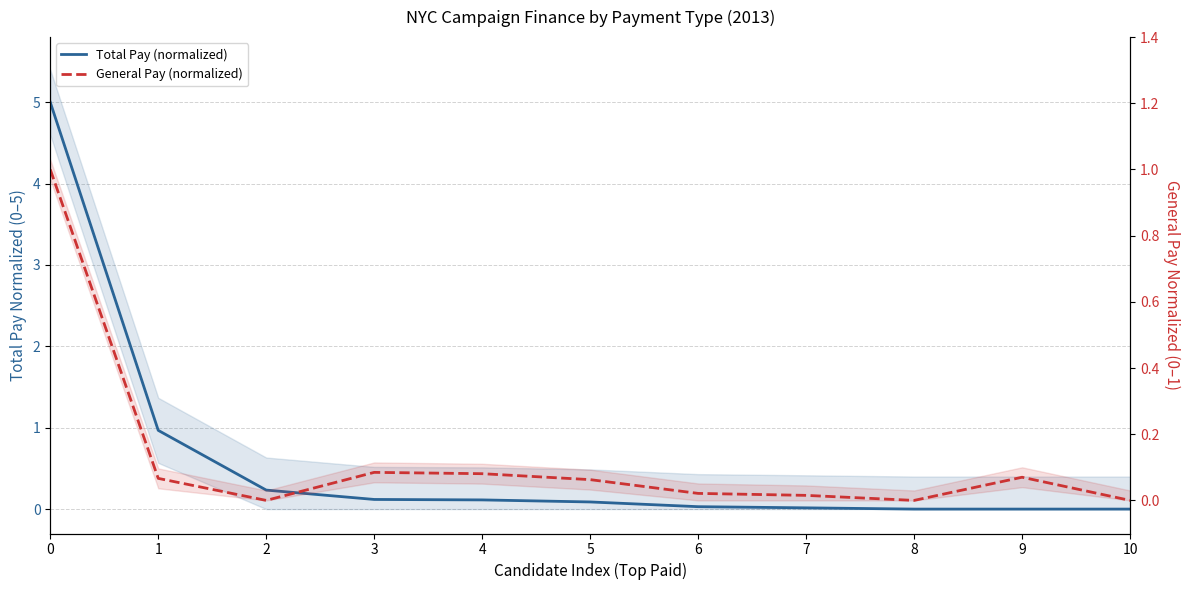

Reading right to left, extract all data points from this chart.

Total Pay (normalized): 0.0	0.0	0.0	0.0	0.0	0.1	0.1	0.1	0.2	1.0	5.0
General Pay (normalized): 0.0	0.1	0.0	0.0	0.0	0.1	0.1	0.1	0.0	0.1	1.0